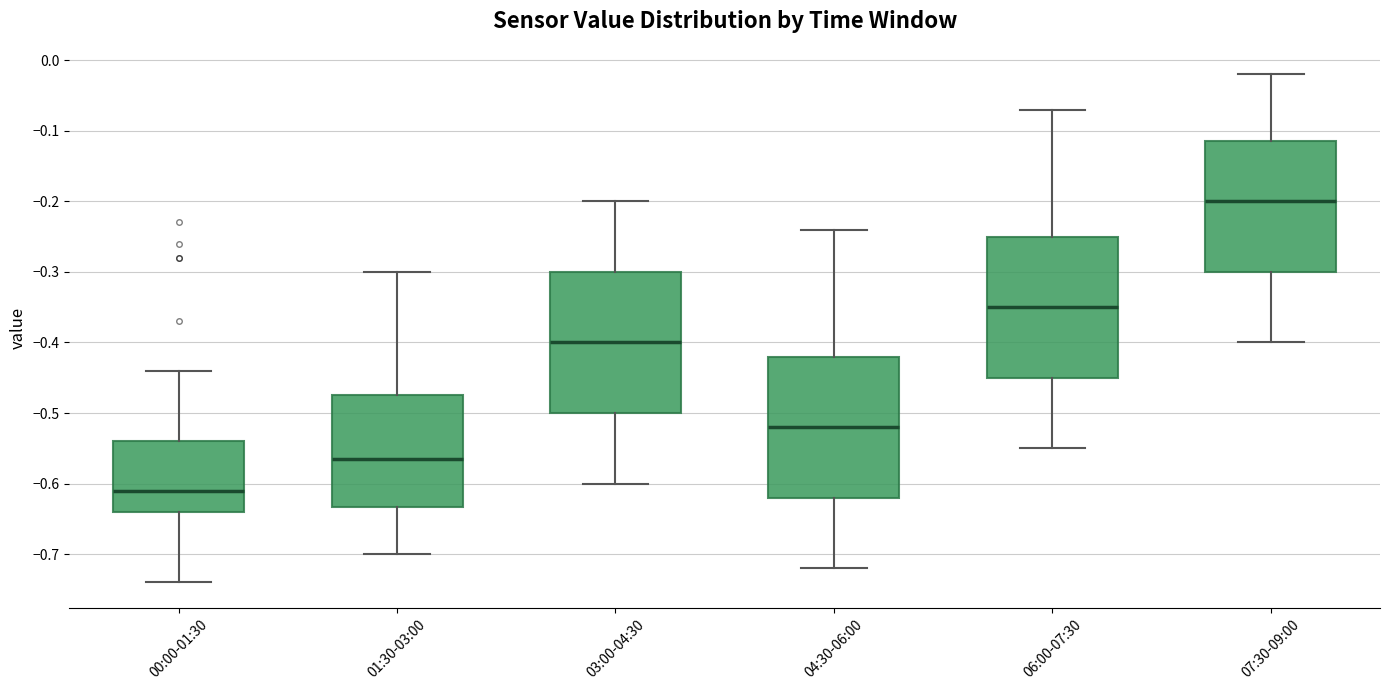

Which box's median line is the highest?

07:30-09:00